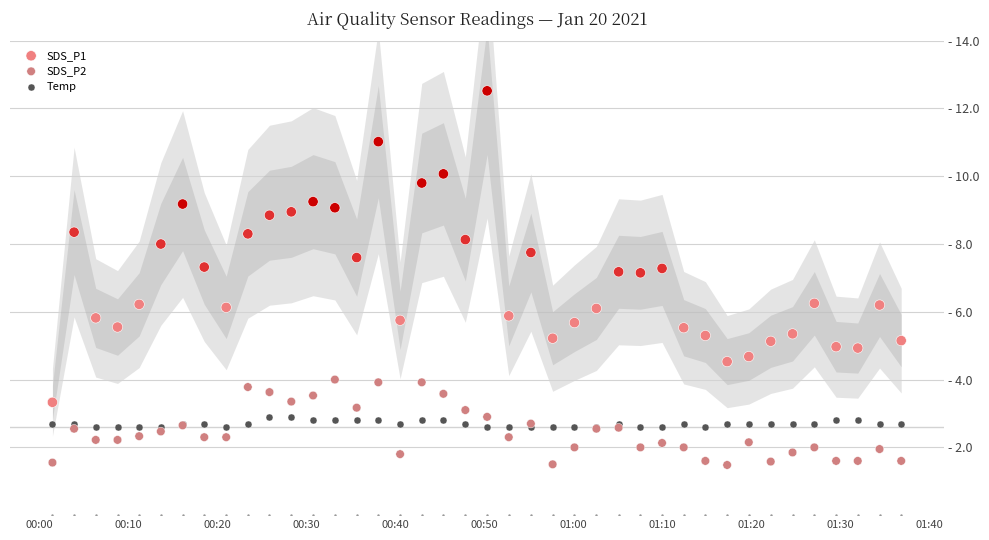

Which series reaches the maximum Y coordinate?

SDS_P1